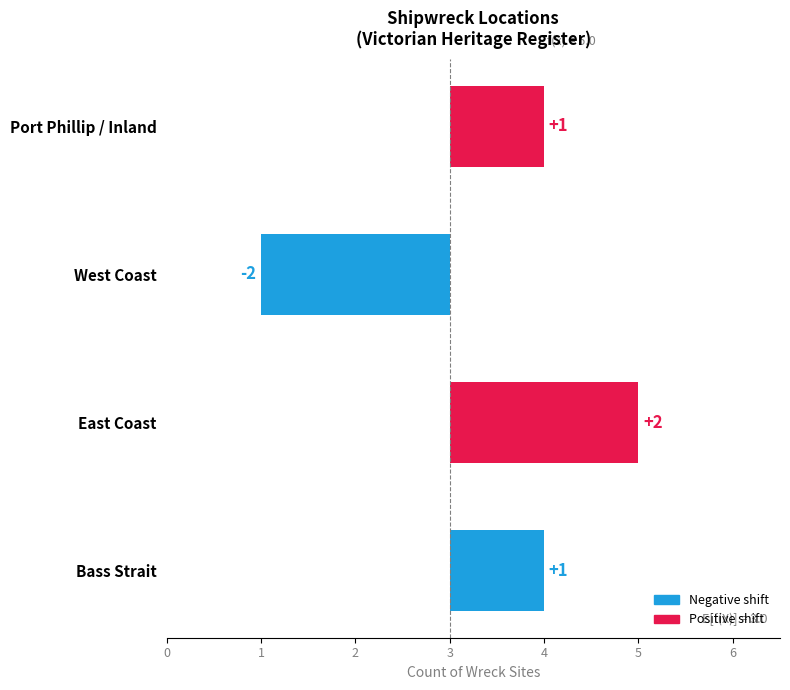

Reading right to left, what are all the values shown in this chart?

1	2	-2	1